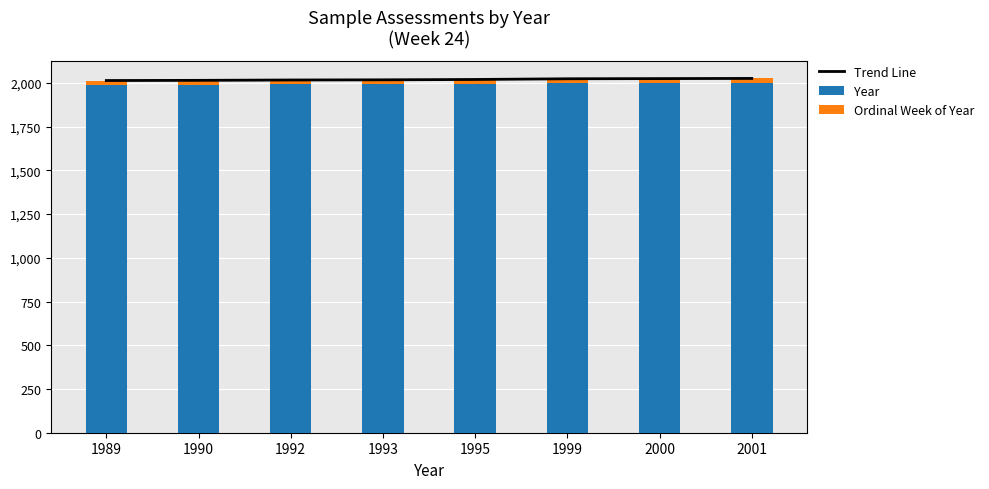

Which category has the highest value in the Year series?

2001